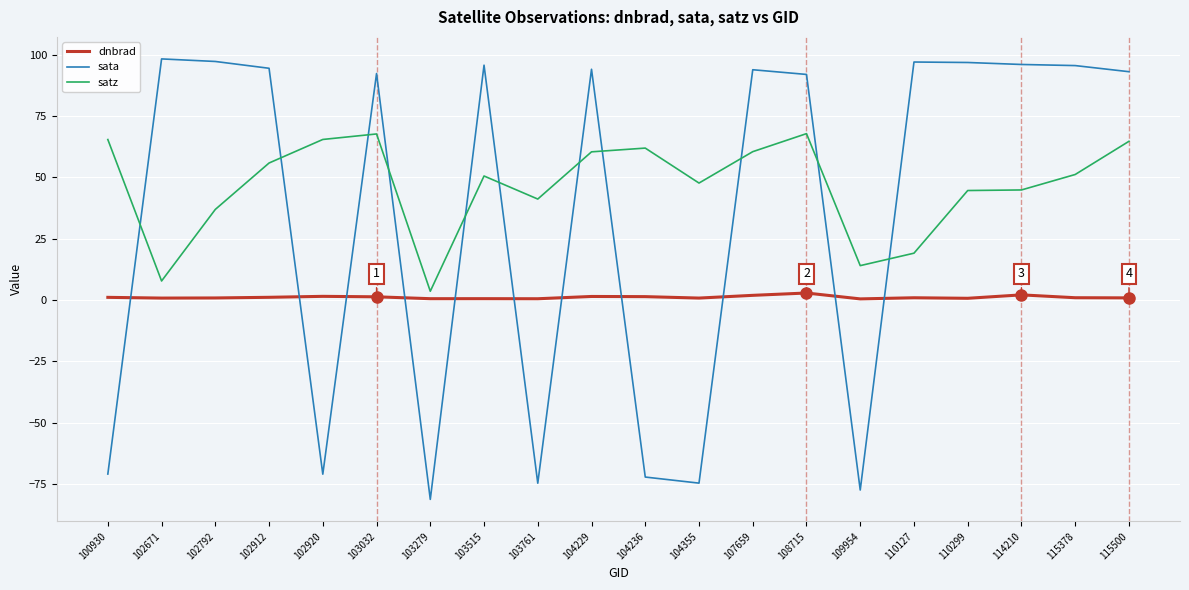

Which series has the largest range (max minus min)?

sata